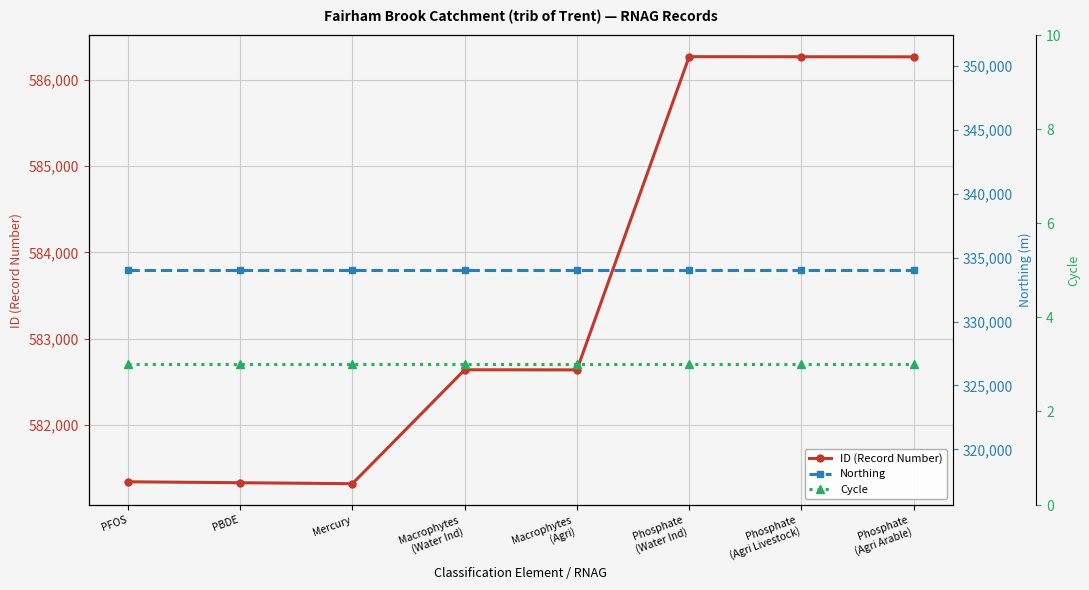

Which series has the widest spread of values?

ID (Record Number)